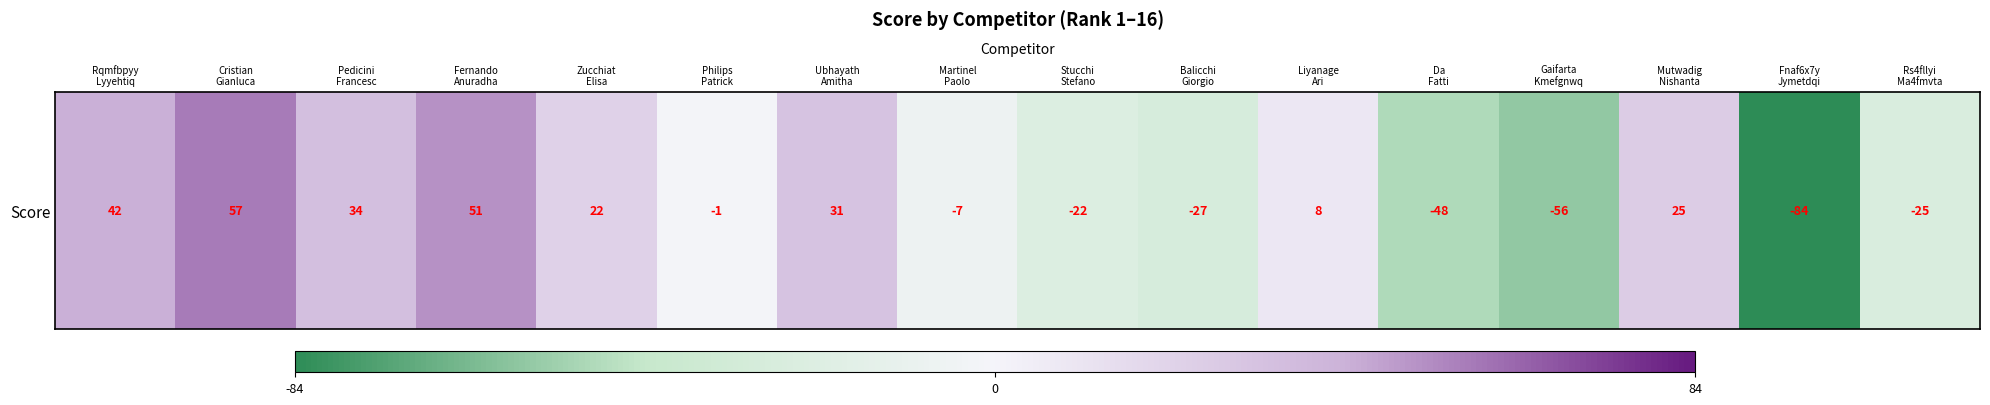

How many distinct data groups are displayed?

1